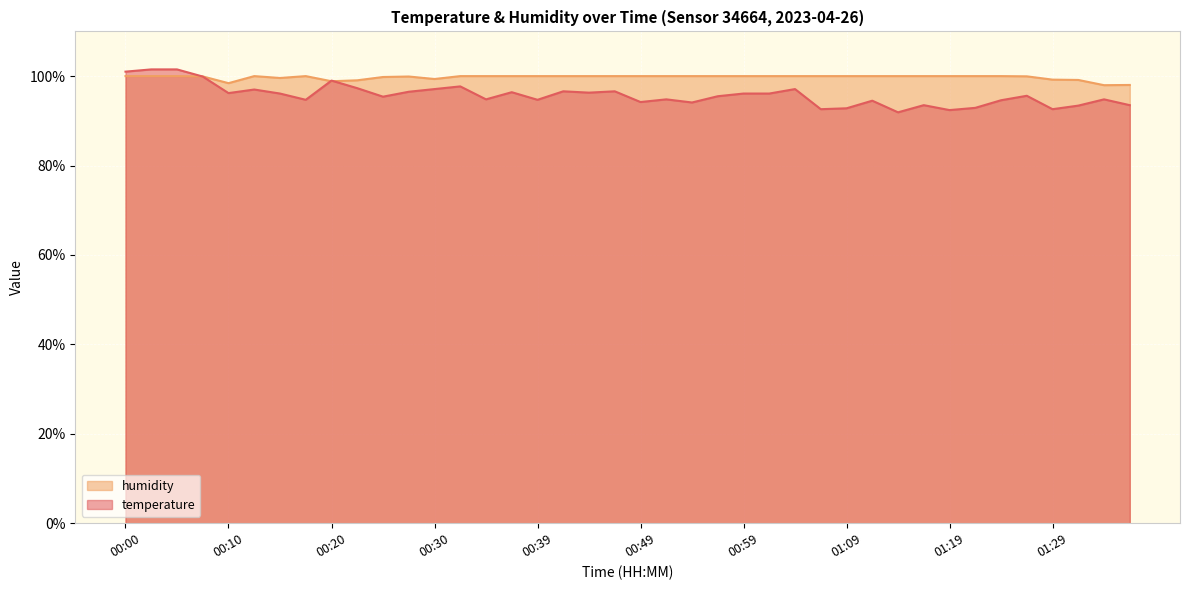

Reading right to left, extract all data points from this chart.

temperature: 93.5	94.8	93.4	92.6	95.6	94.6	92.9	92.4	93.5	91.9	94.5	92.8	92.6	97.1	96.1	96.1	95.5	94.1	94.8	94.2	96.6	96.3	96.6	94.7	96.4	94.8	97.7	97.1	96.5	95.4	97.3	99.0	94.7	96.1	97.0	96.2	99.9	101.5	101.5	101.0
humidity: 98.0	98.0	99.1	99.2	100.0	100.0	100.0	100.0	100.0	100.0	100.0	100.0	100.0	100.0	100.0	100.0	100.0	100.0	100.0	100.0	100.0	100.0	100.0	100.0	100.0	100.0	100.0	99.3	99.9	99.8	99.1	98.8	100.0	99.6	100.0	98.4	99.9	100.0	100.0	100.0